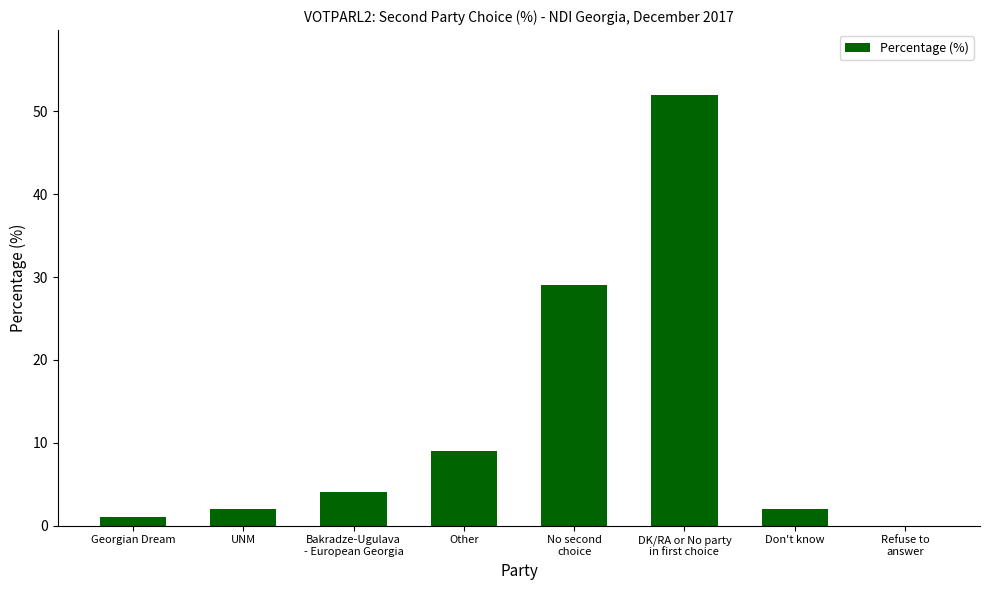

Reading left to right, extract all data points from this chart.

Georgian Dream=1	UNM=2	Bakradze-Ugulava
- European Georgia=4	Other=9	No second
choice=29	DK/RA or No party
in first choice=52	Don't know=2	Refuse to
answer=0